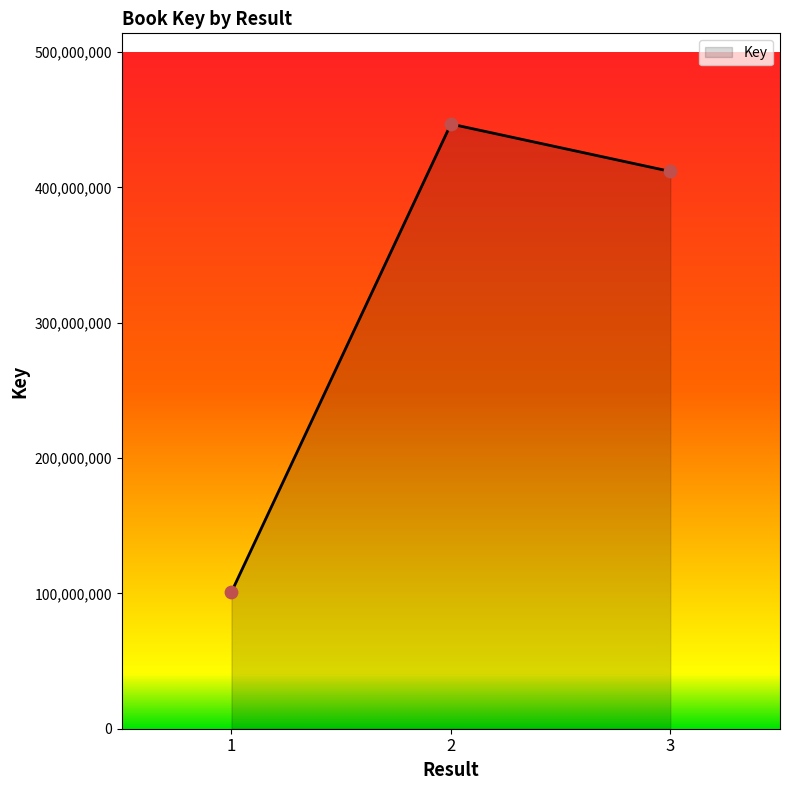

What is the change in value from 1 to 2?

+345812535